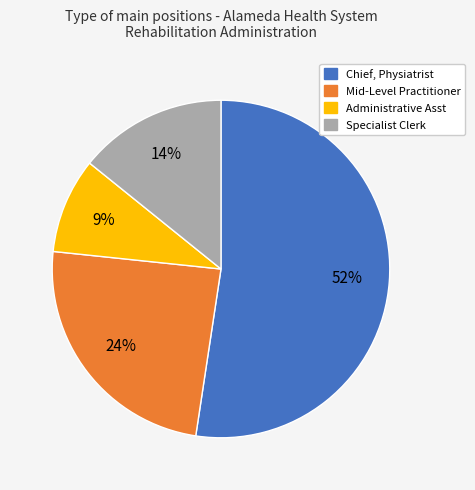

Is it true that Chief, Physiatrist is 52% of the pie?

True